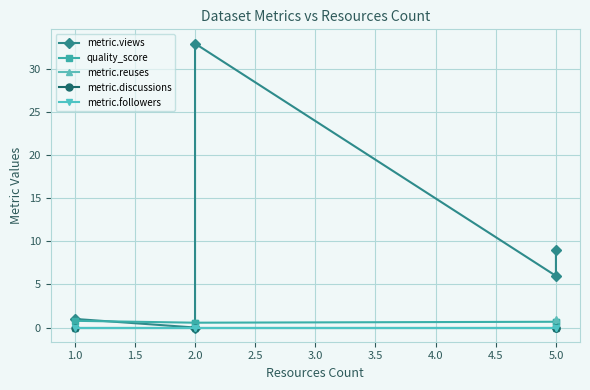

Which series has the largest total across all categories?

metric.views